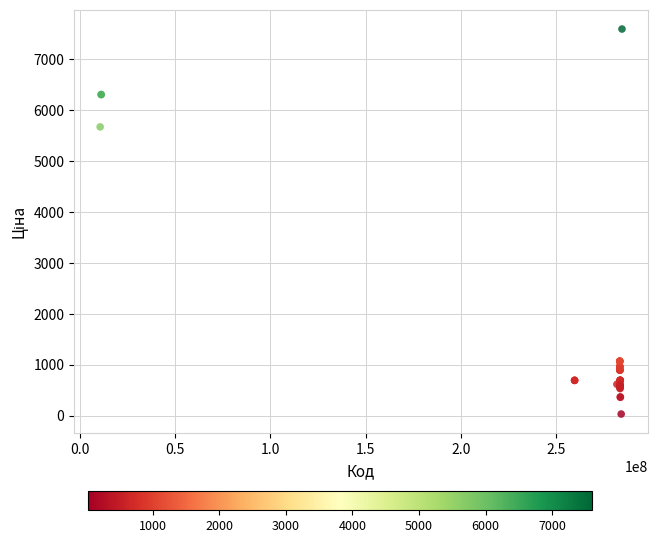

What Y value in the scatter plot is closest to 3814?

5673.8